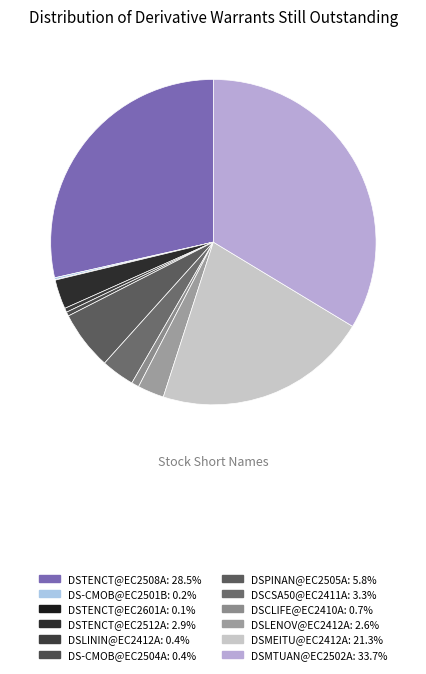

Which category has the smallest portion of the pie?

DSTENCT@EC2601A